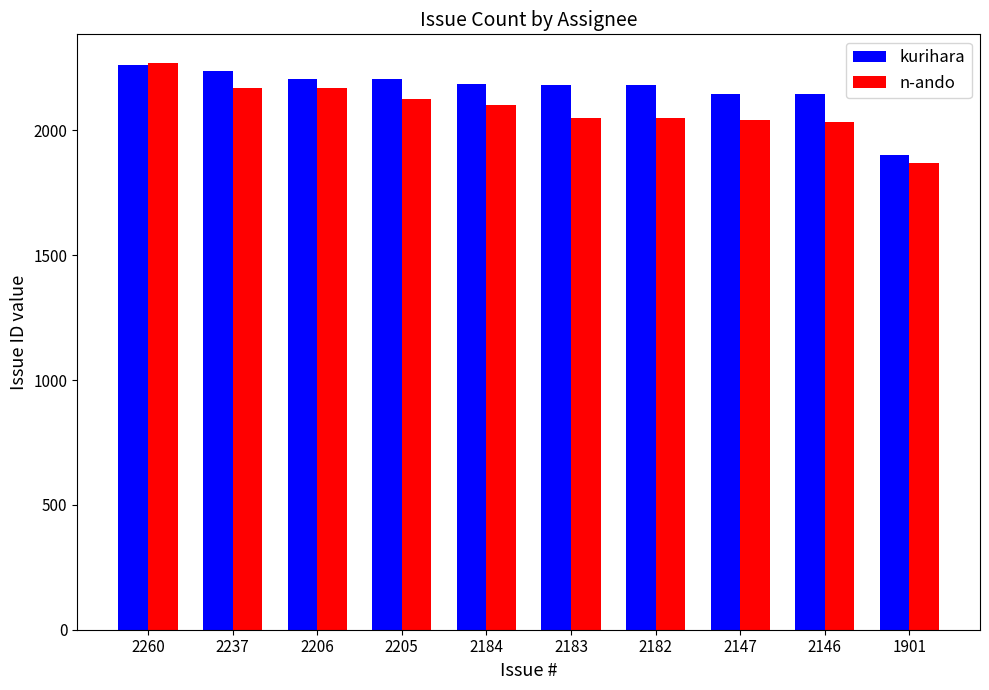

What is the average value of the kurihara series?

2165